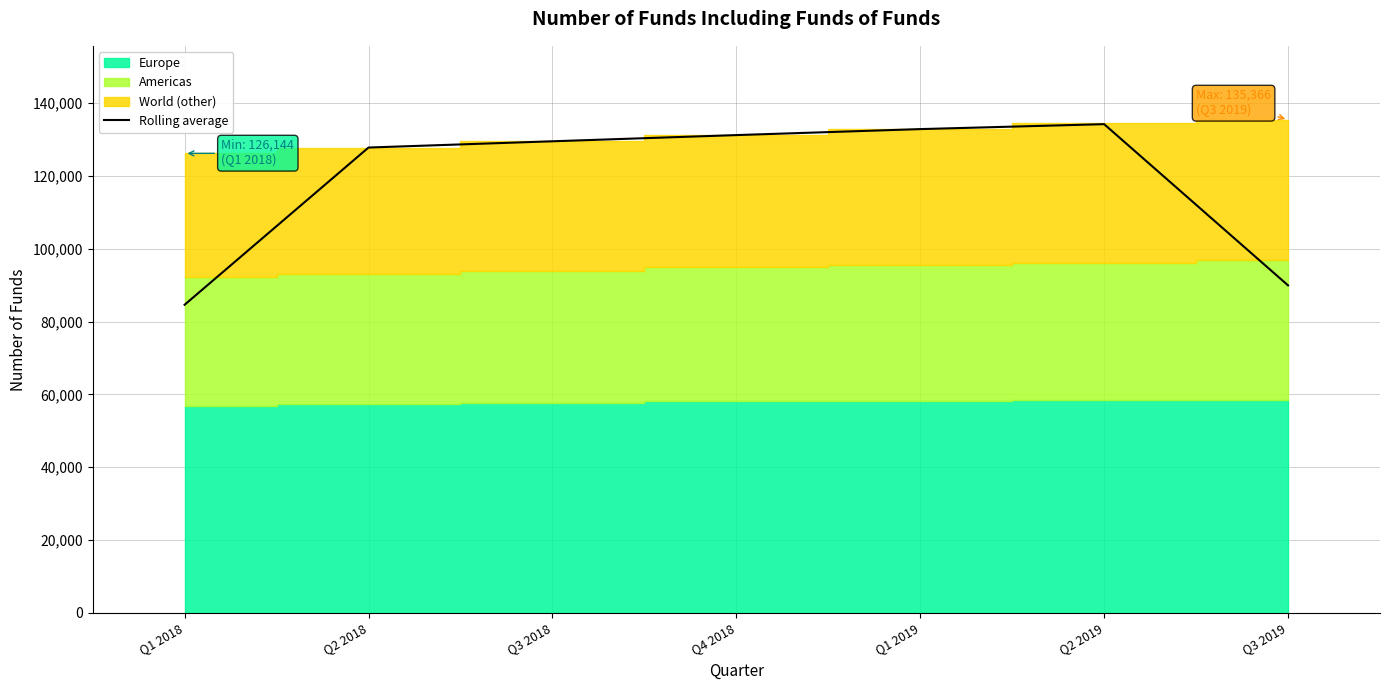

What is the sum of the values at Q3 2019 and Q1 2018?

174517.7